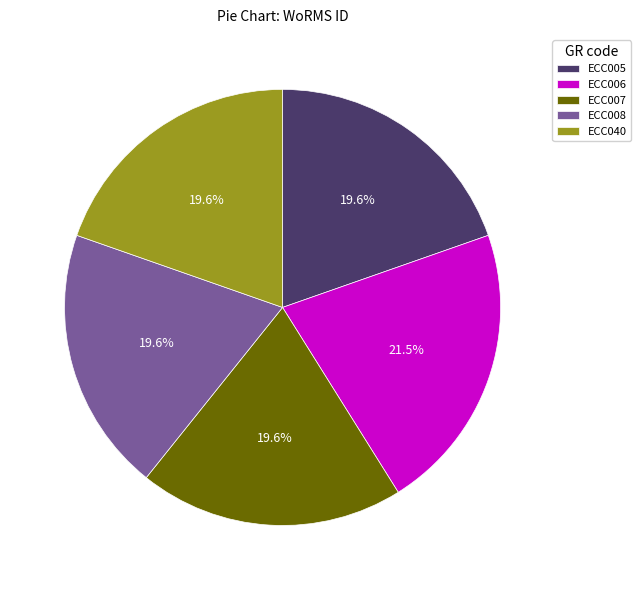

Does ECC008 represent more than half of the total?

No